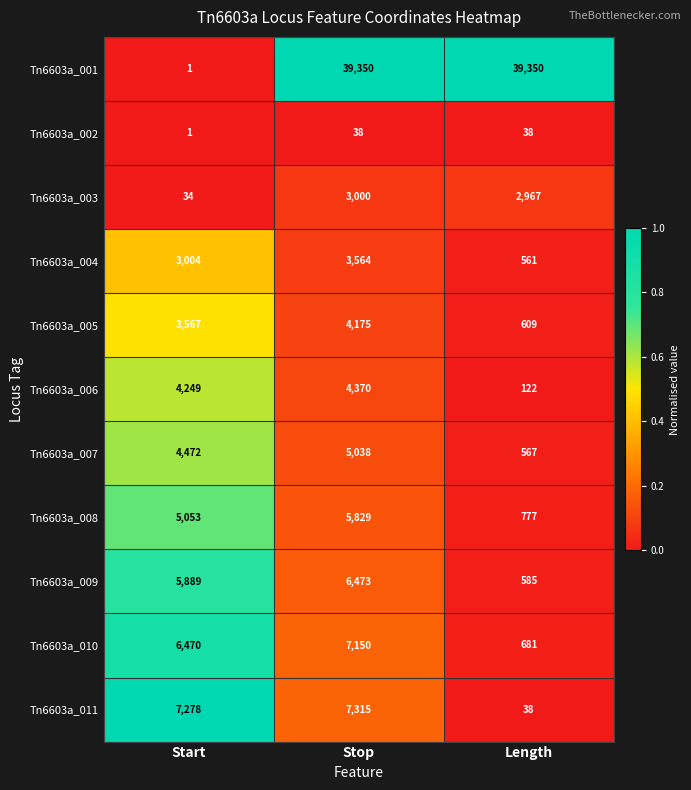

What is the greatest value displayed?

39350